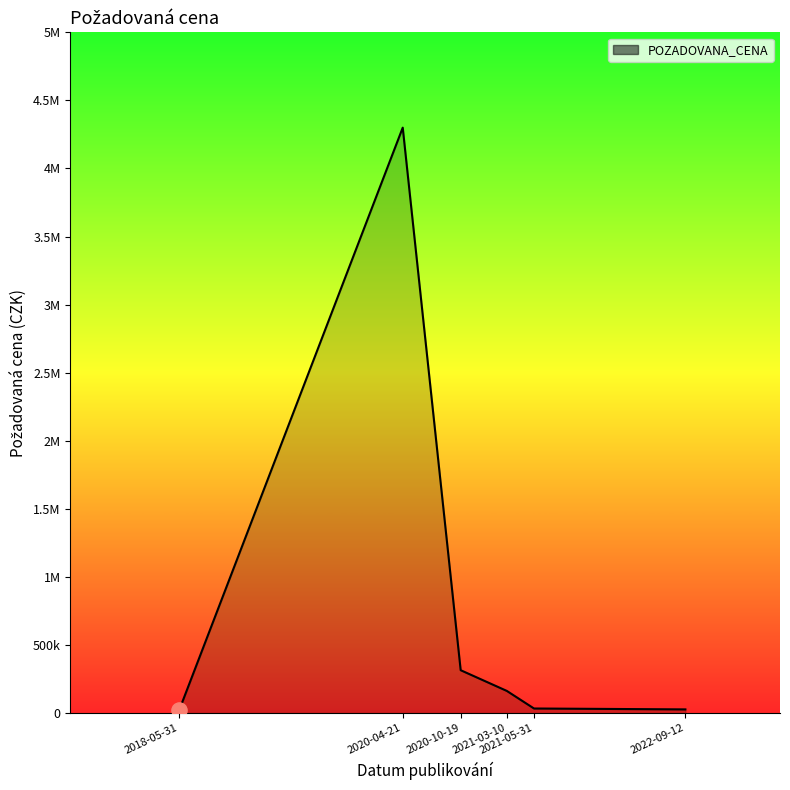

Is this an area chart (filled region under the line)?

Yes